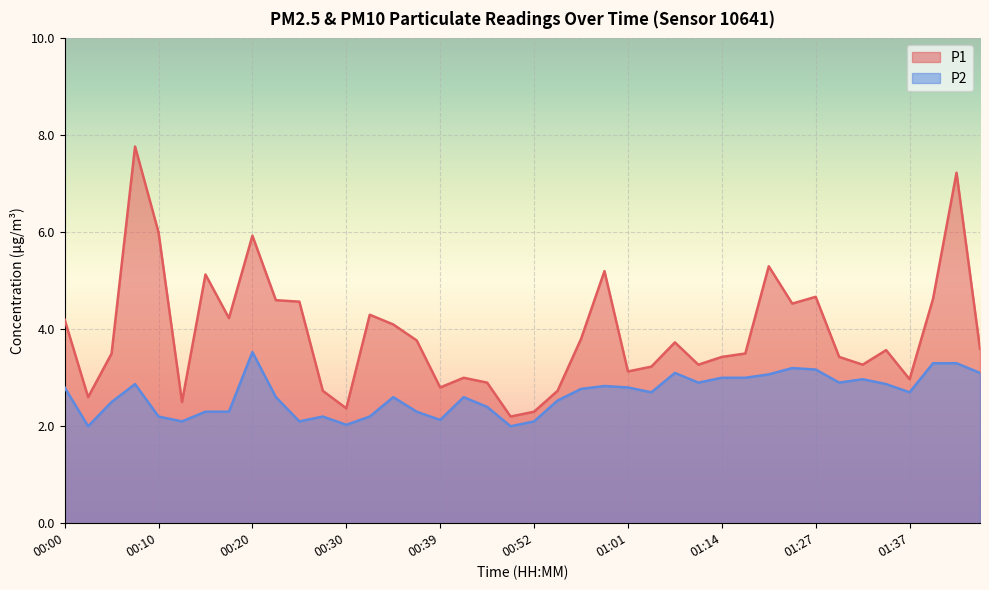

In P2, how many points are higher than both neighbors (excluding endpoints)?

9